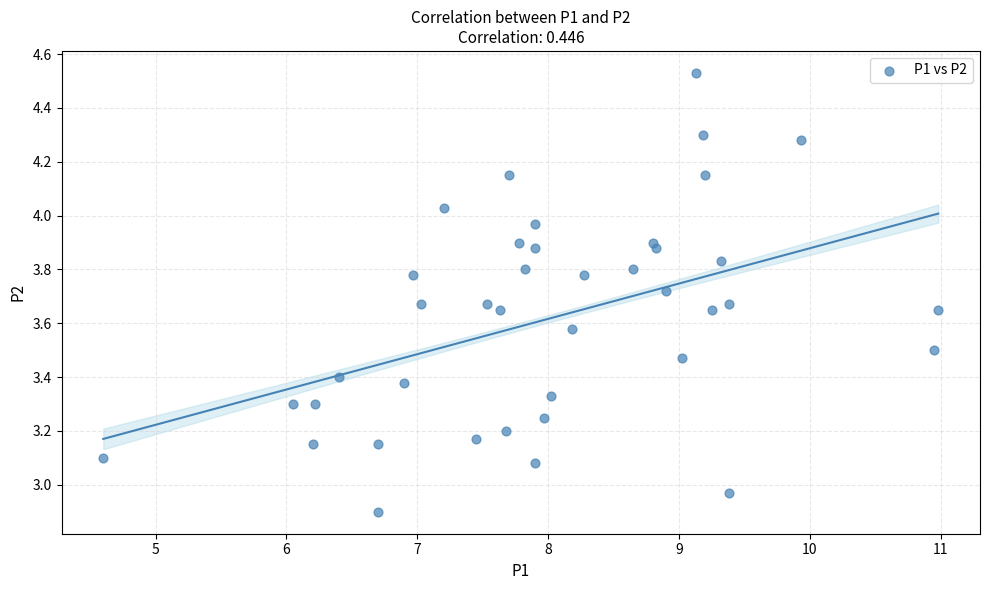

What is the range of X values (max minus min)?

6.4